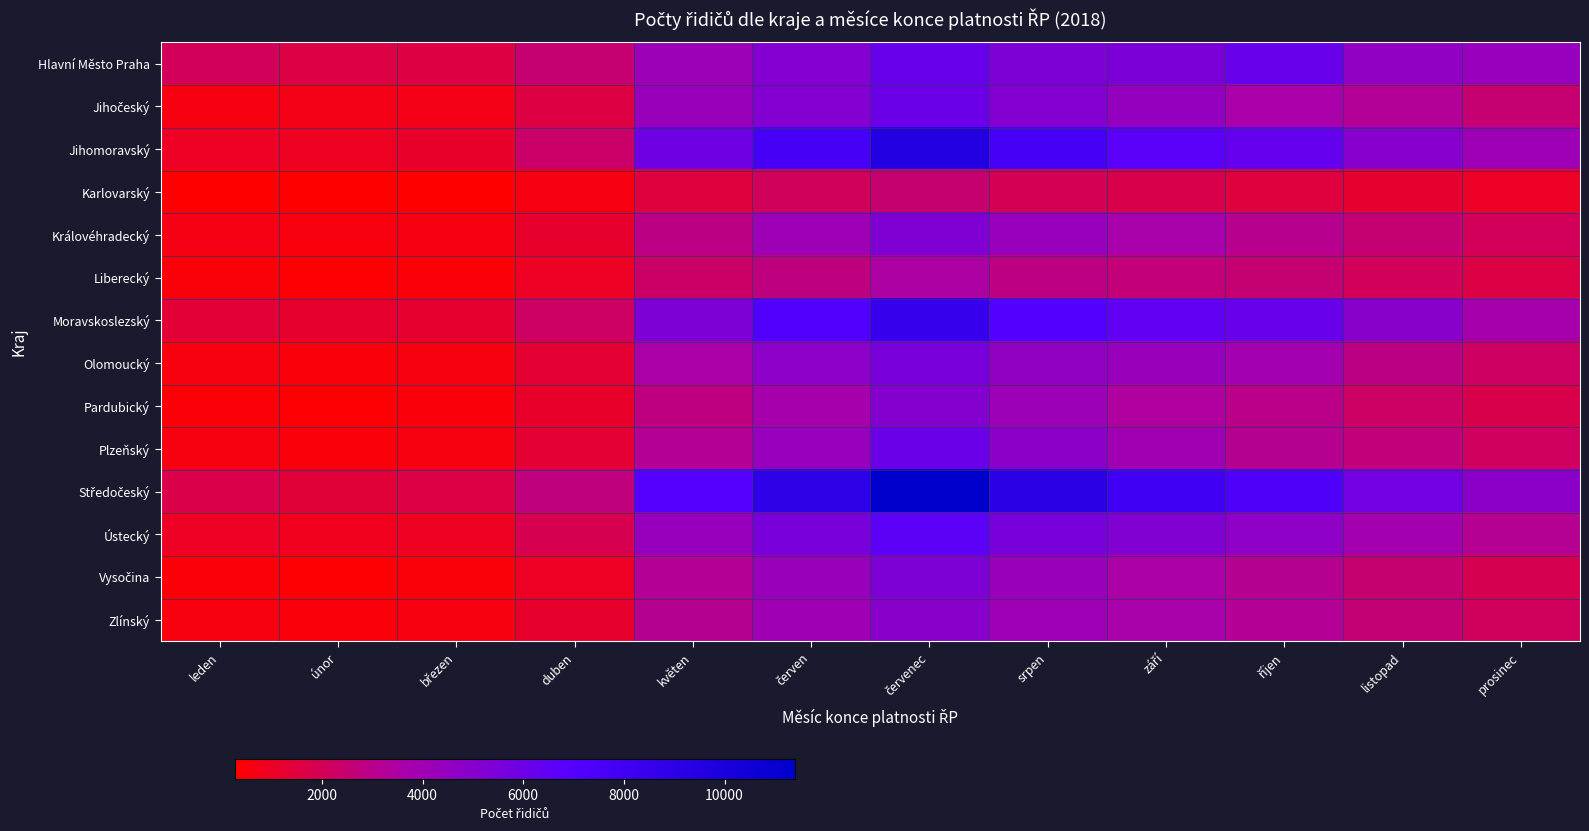

What is the minimum value shown in the chart?

275